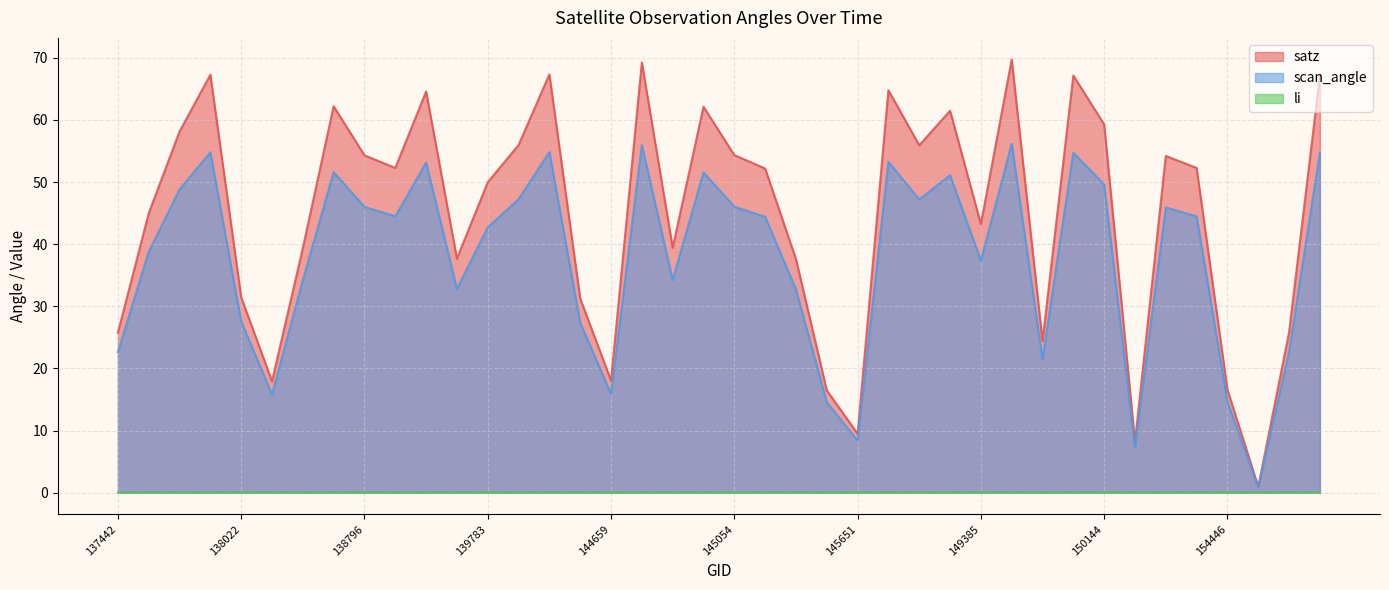

Is it true that satz equals 31.9 at 144659?

False